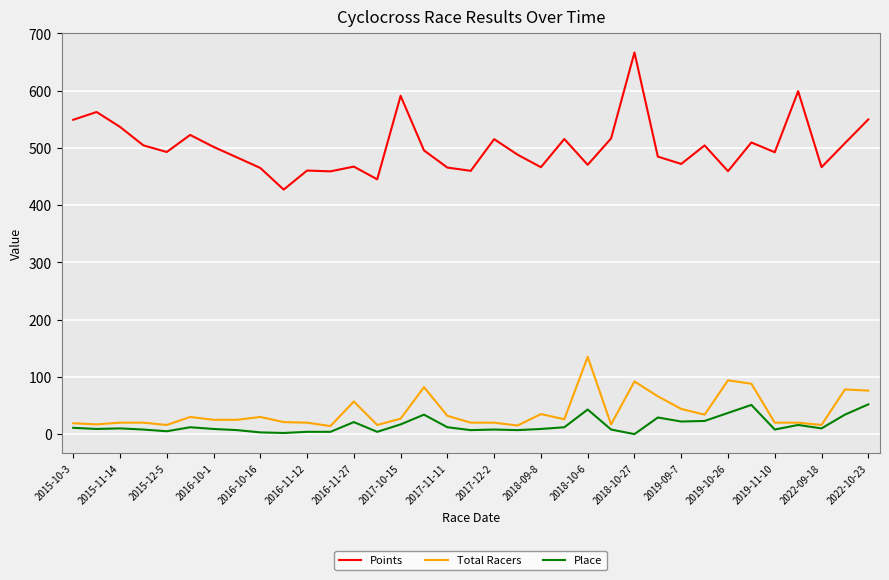

What is the highest value of the Place series?

52.0